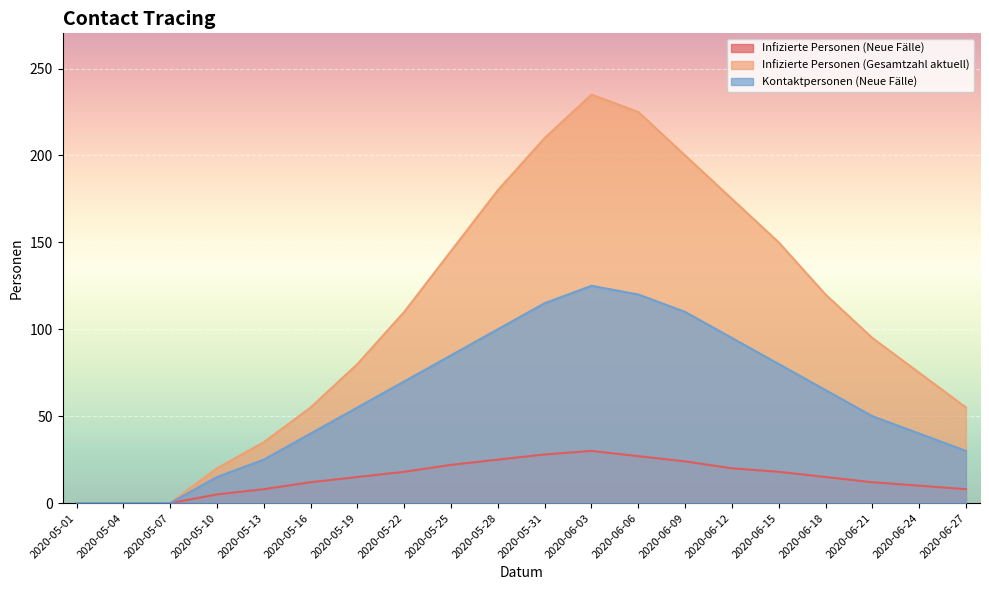

At which label is Infizierte Personen (Gesamtzahl aktuell) closest to 117?

2020-06-18